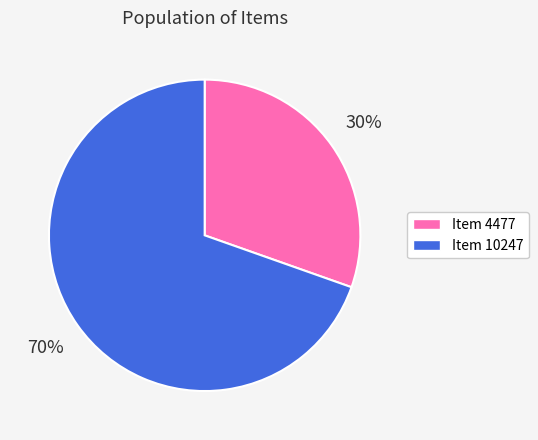

To the nearest percent, what is the average slice percentage?

50%